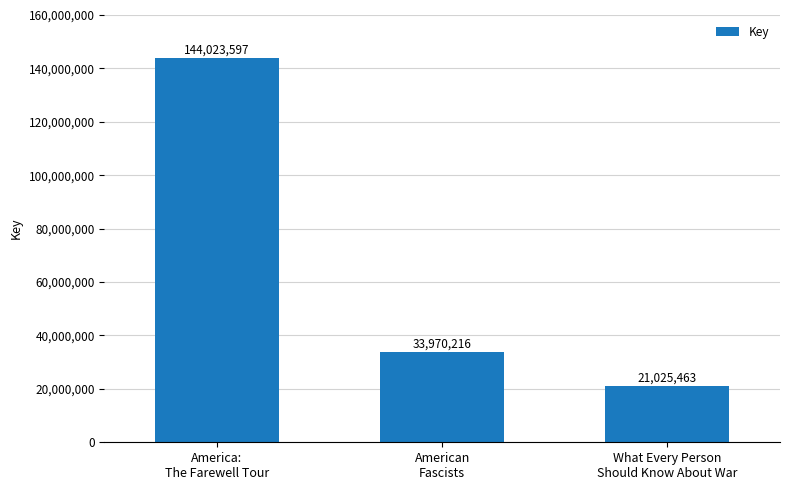

How many data points are less than 33970216?

1